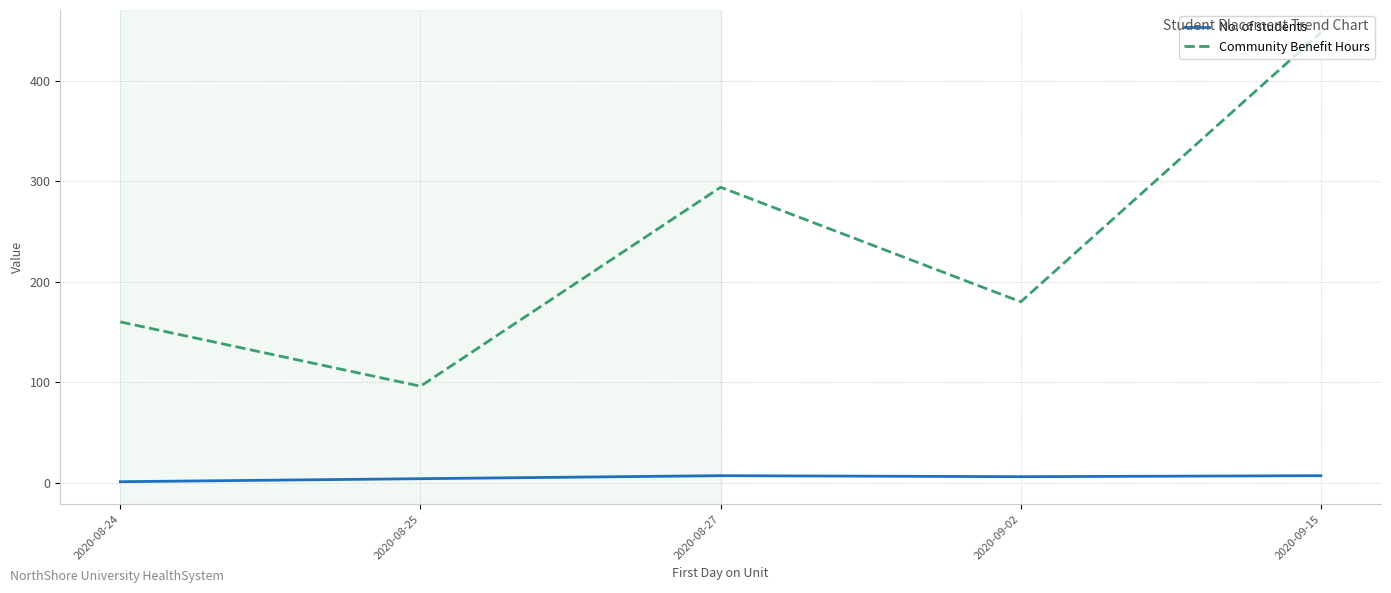

What is the maximum value shown in the chart?

448